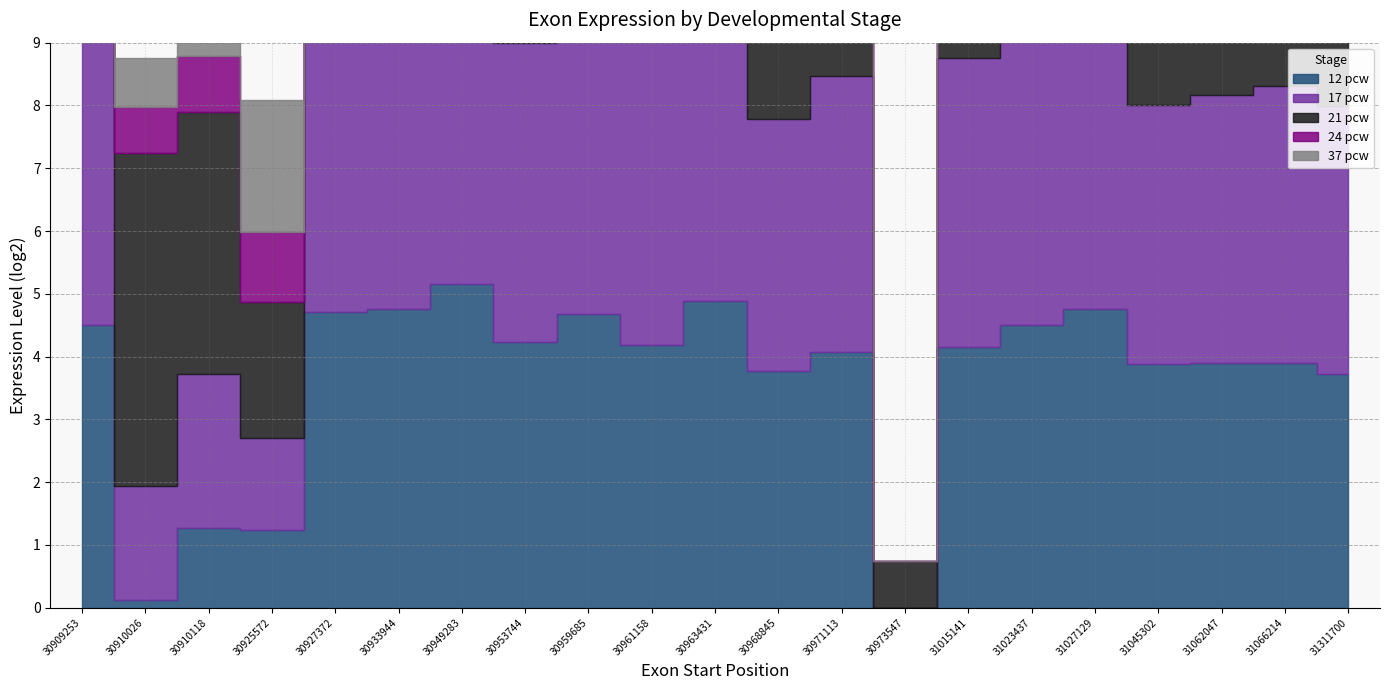

At which label is 17 pcw closest to 2?

30910026